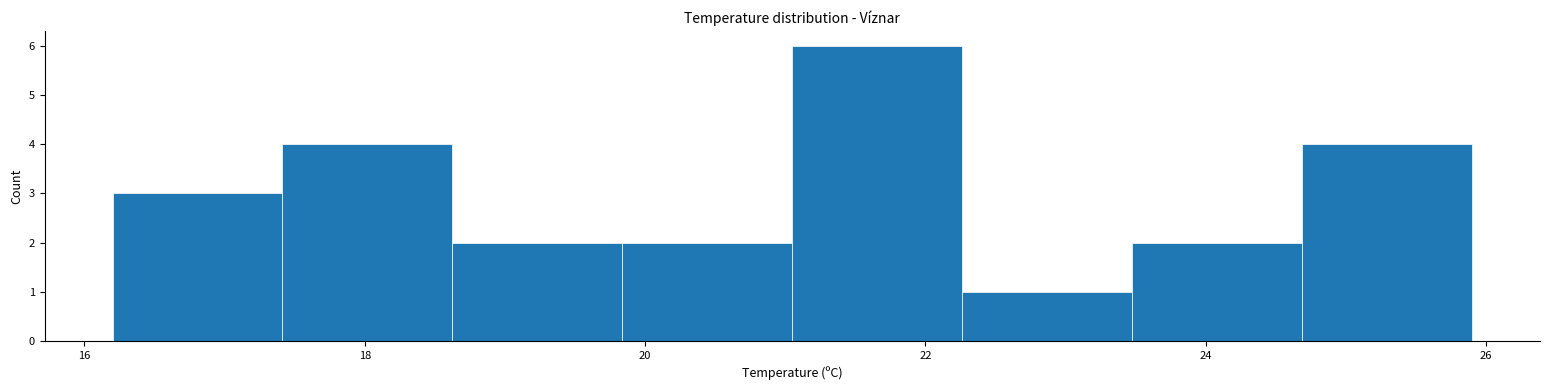

Reading left to right, list every bar in this chart as the range it spans on the x-axis followed by its height. Neither the bar edges nor the heights are printed on the chart, so give them approximately, as read against the axes.

16.2 to 17.4: 3
17.4 to 18.6: 4
18.6 to 19.8: 2
19.8 to 21.0: 2
21.0 to 22.2: 6
22.2 to 23.4: 1
23.4 to 24.6: 2
24.6 to 26.0: 4